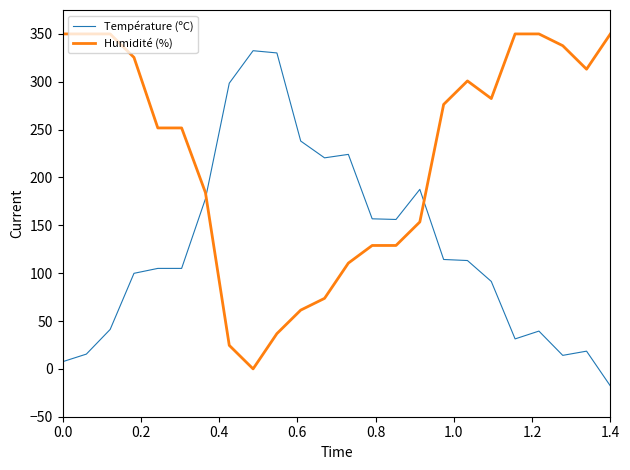

List the series in order of their overall mean, lowest first.

Température (ºC), Humidité (%)